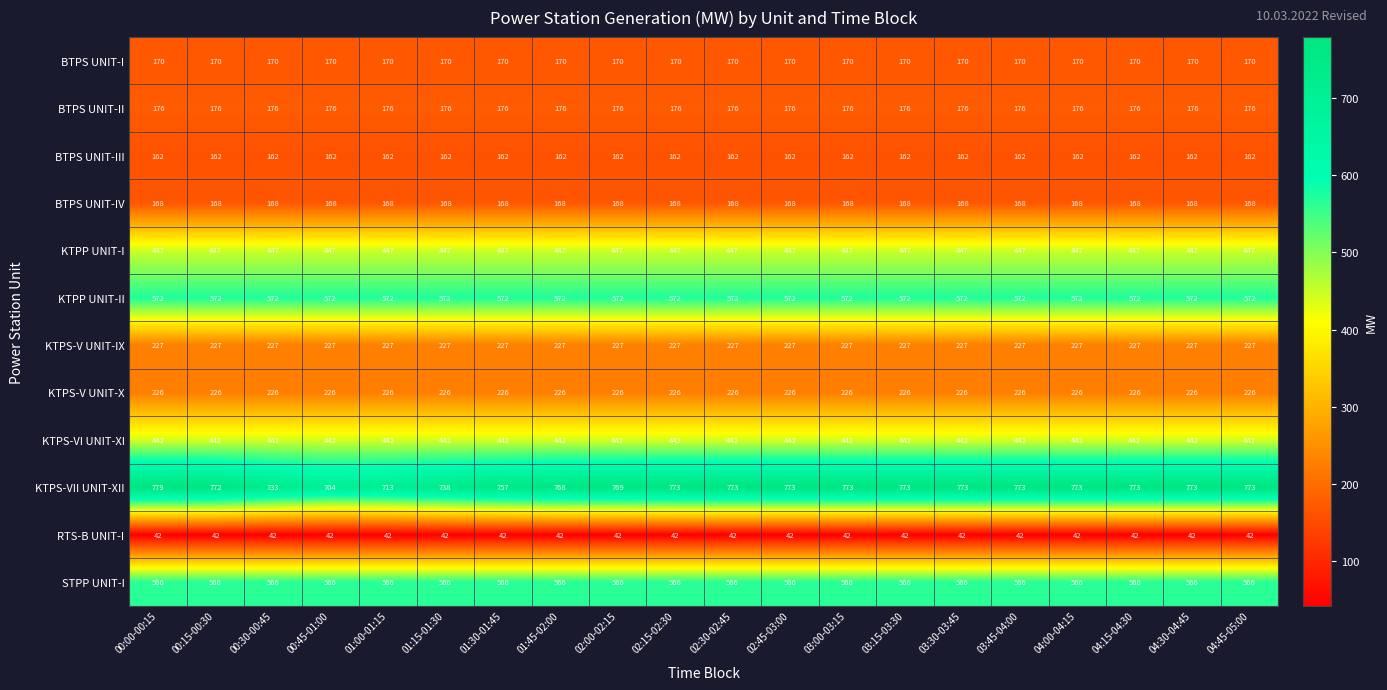

True or false: RTS-B UNIT-I has a value of 42 at 00:15-00:30.

True